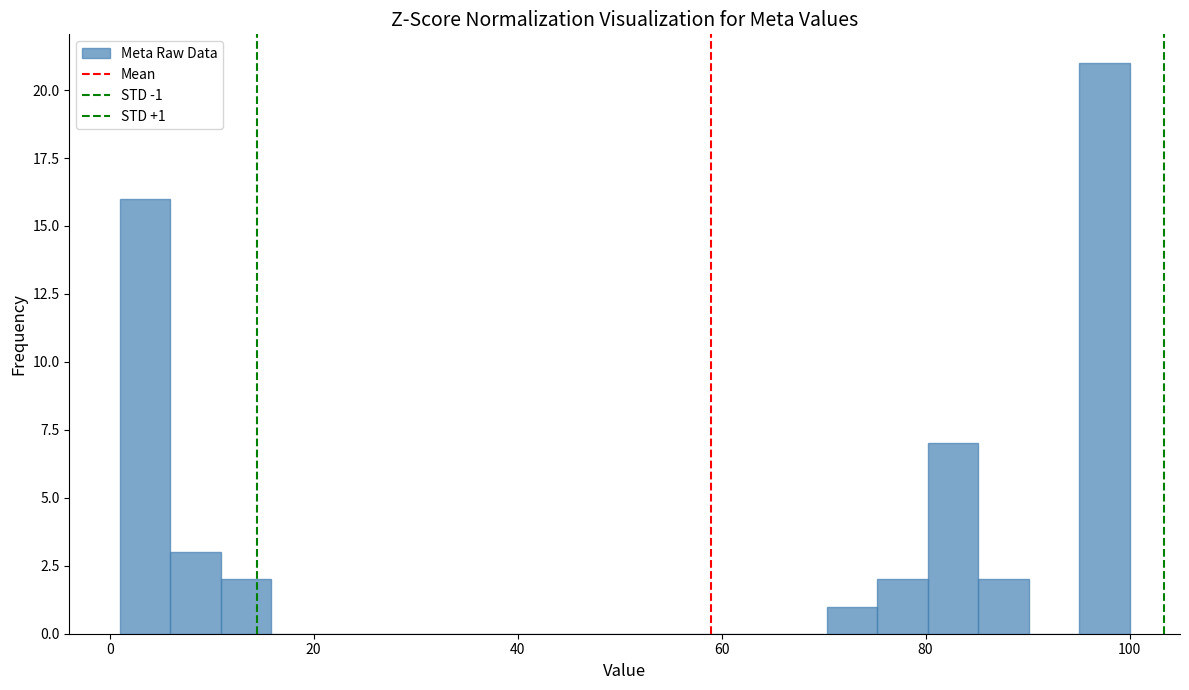

Read against the x-axis, roughly where is the centre of the tallest bar?

98